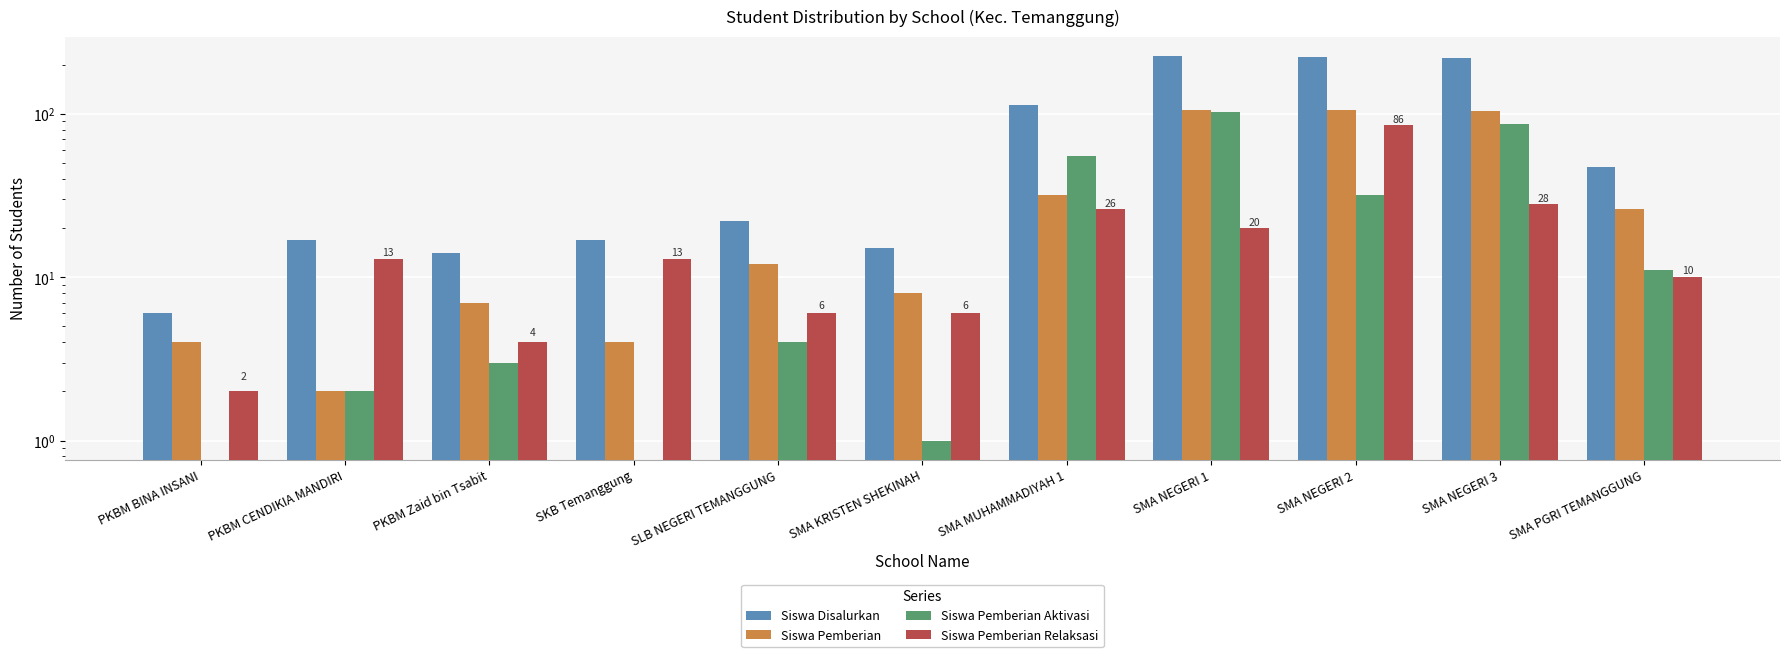

At SMA MUHAMMADIYAH 1, list the series in order from largest to smallest.

Siswa Disalurkan, Siswa Pemberian Aktivasi, Siswa Pemberian, Siswa Pemberian Relaksasi